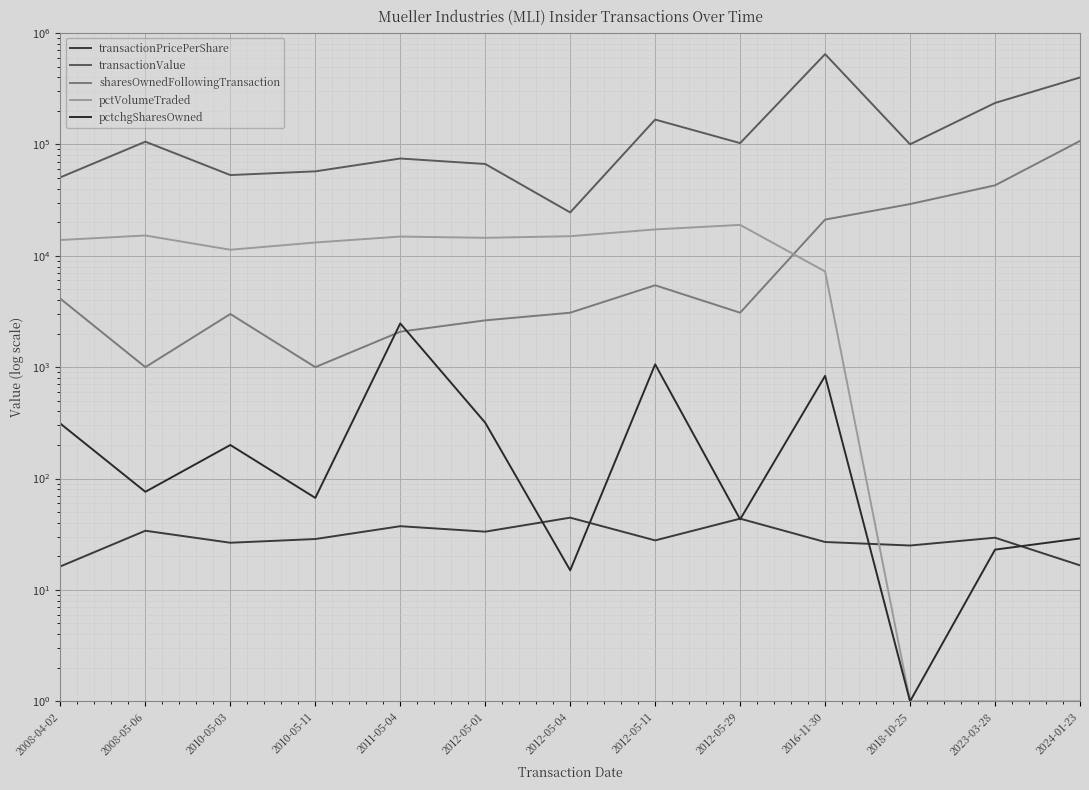

Is this an area chart (filled region under the line)?

No